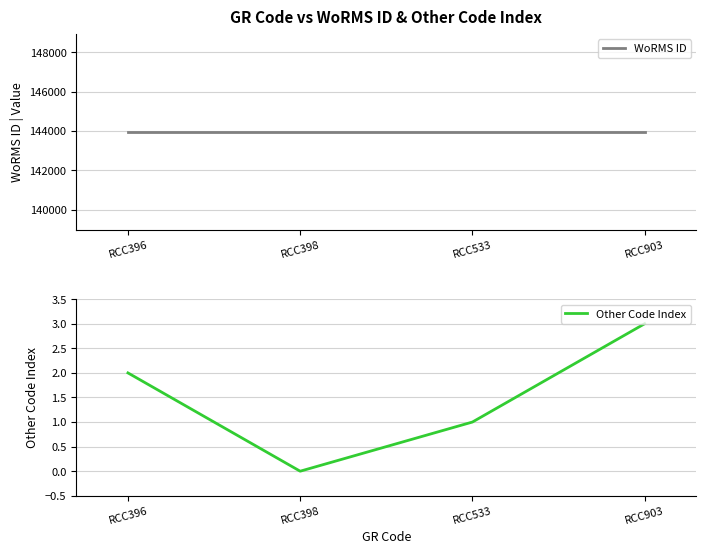

True or false: Other Code Index has more than 2 interior local peaks.

False